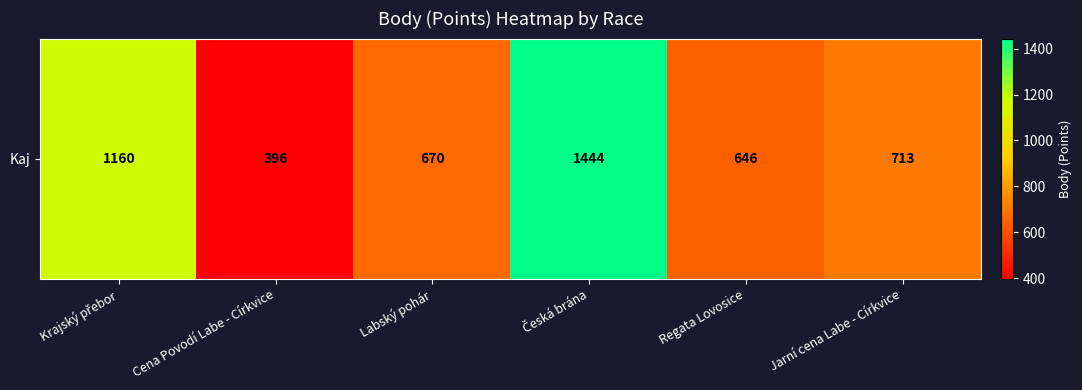

Which category has the highest value across all series?

Česká brána